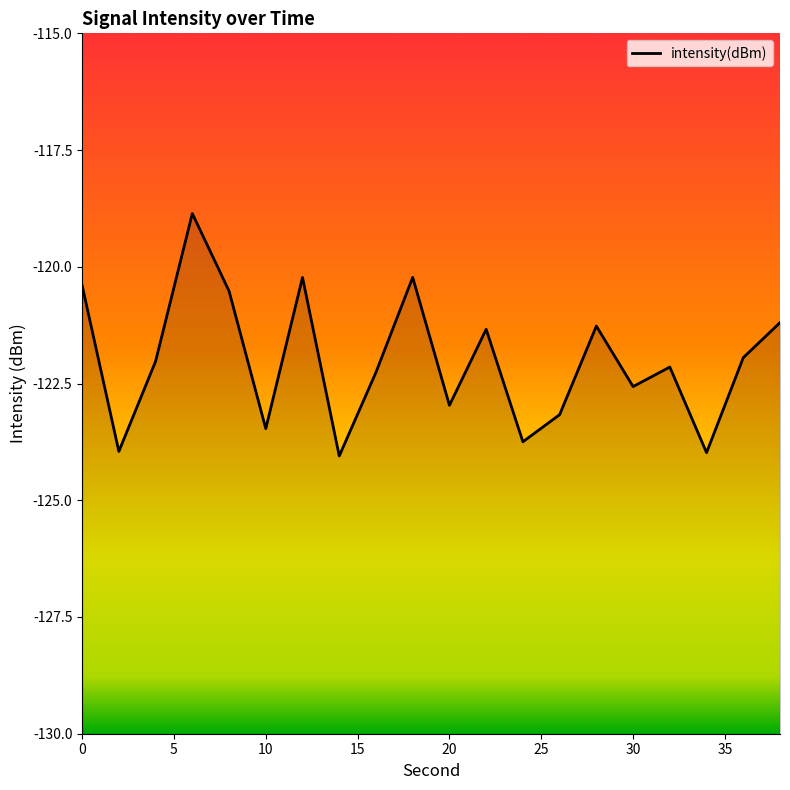

Rank the categories by value from highest to lowest.

6, 18, 12, 0, 8, 38, 28, 22, 36, 4, 32, 16, 30, 20, 26, 10, 24, 2, 34, 14